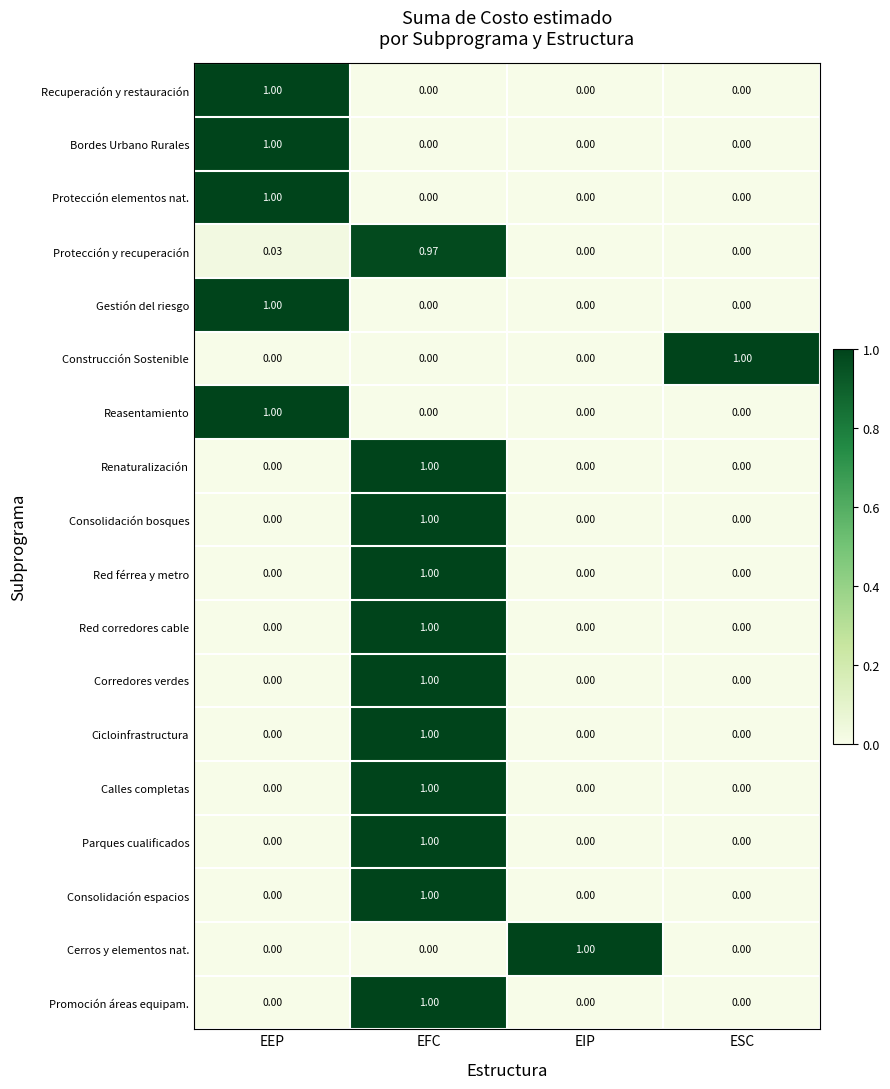

At which category is the sum across all series the highest?

EFC